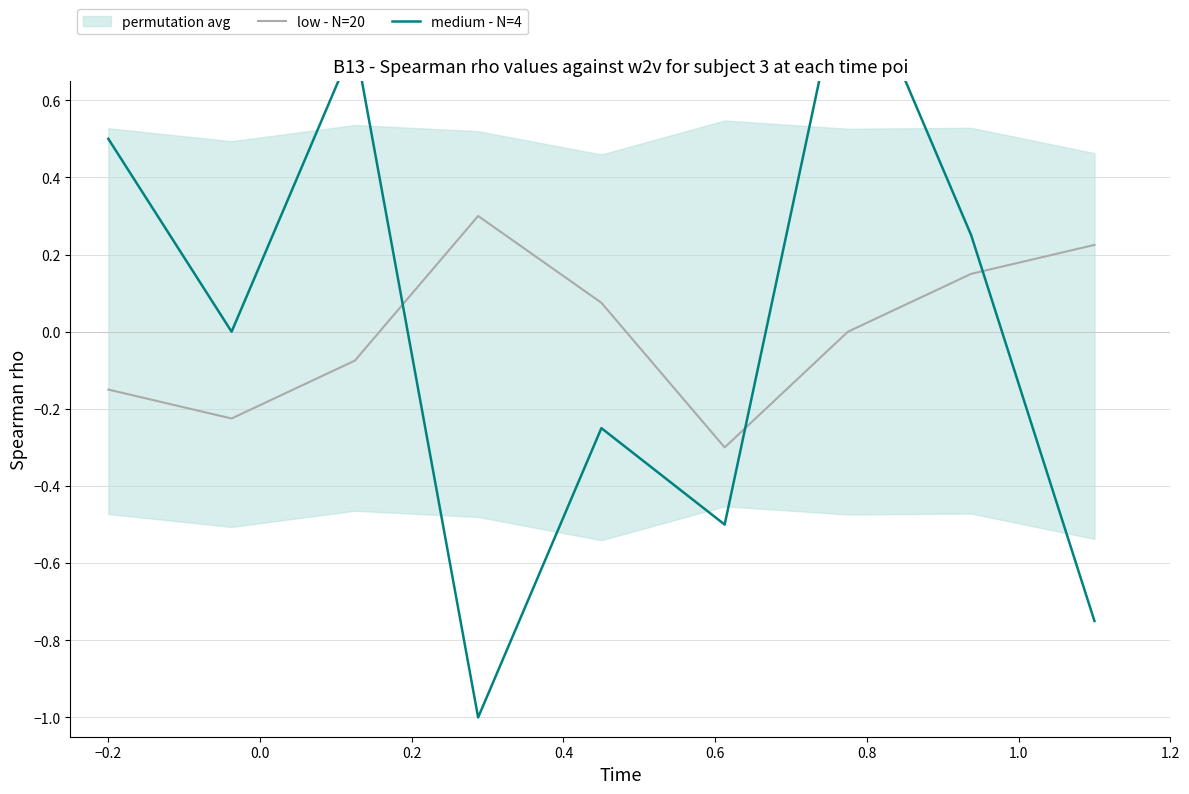

Reading left to right, what are all the values shown in this chart?

low - N=20: -0.1	-0.2	-0.1	0.3	0.1	-0.3	0.0	0.1	0.2
medium - N=4: 0.5	0.0	0.8	-1.0	-0.2	-0.5	1.0	0.2	-0.8